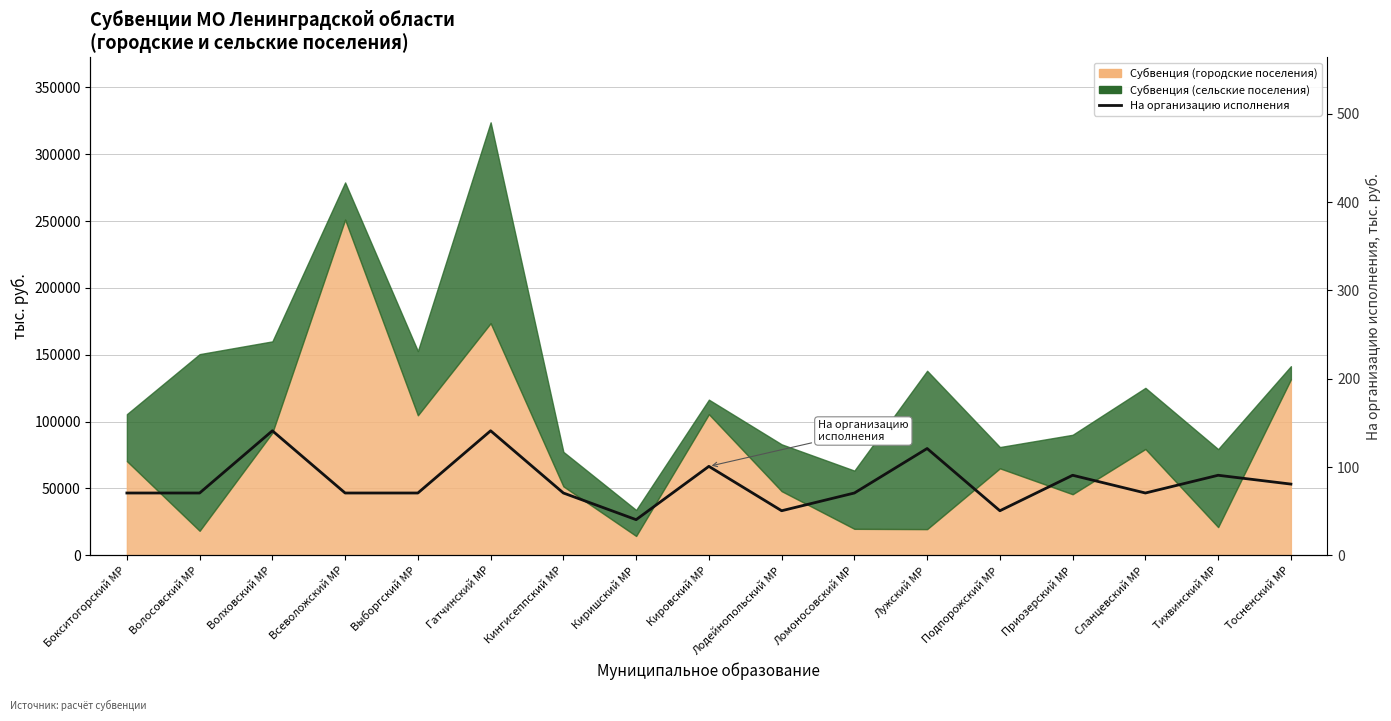

How many values exceed 70?

14